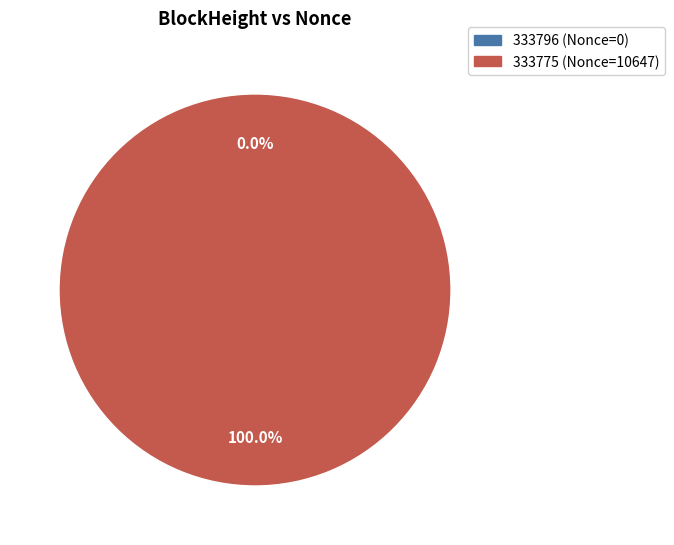

What percentage do 333775 and 333796 together represent?

100.0%